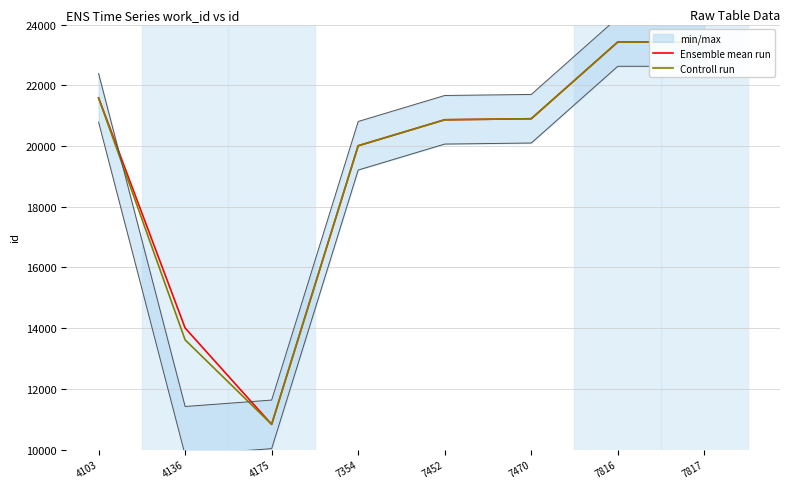

What is the maximum value for Controll run?

23426